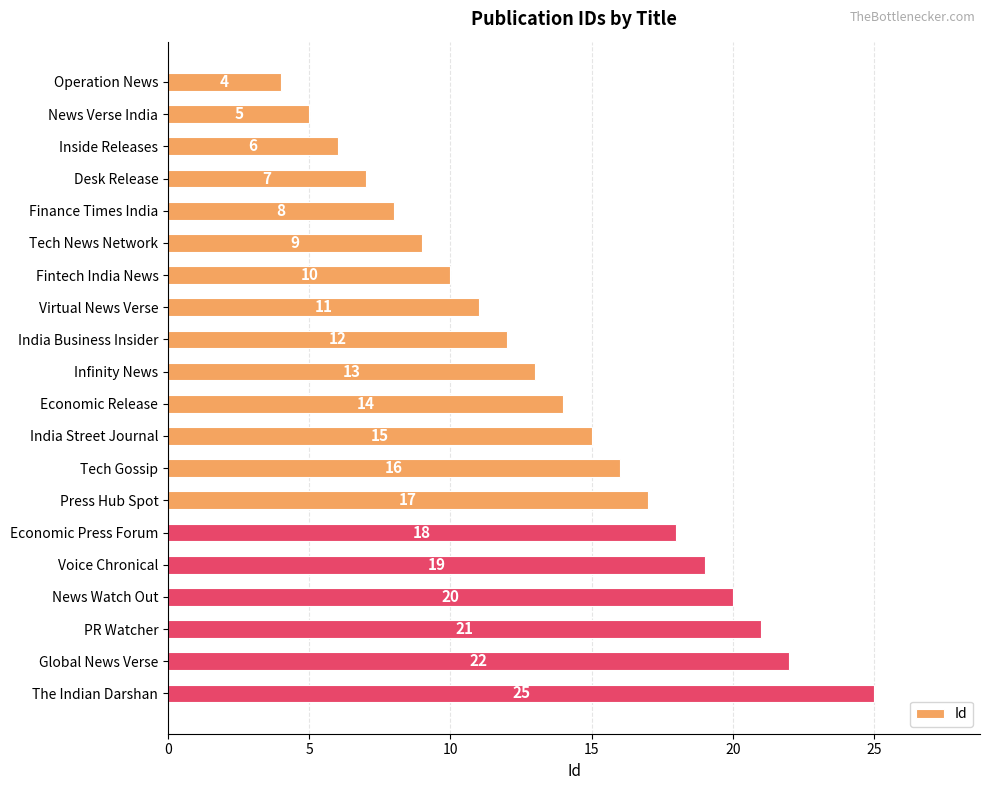

What is the sum of all values?

272